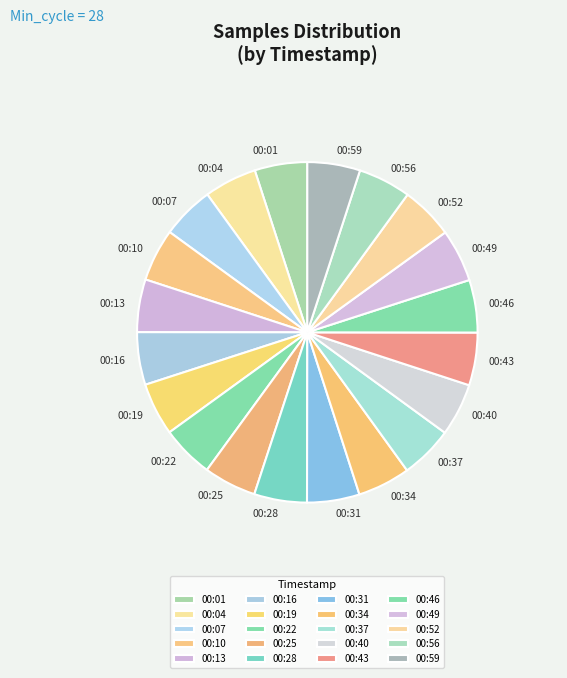

True or false: 00:28 accounts for 16% of the total.

False